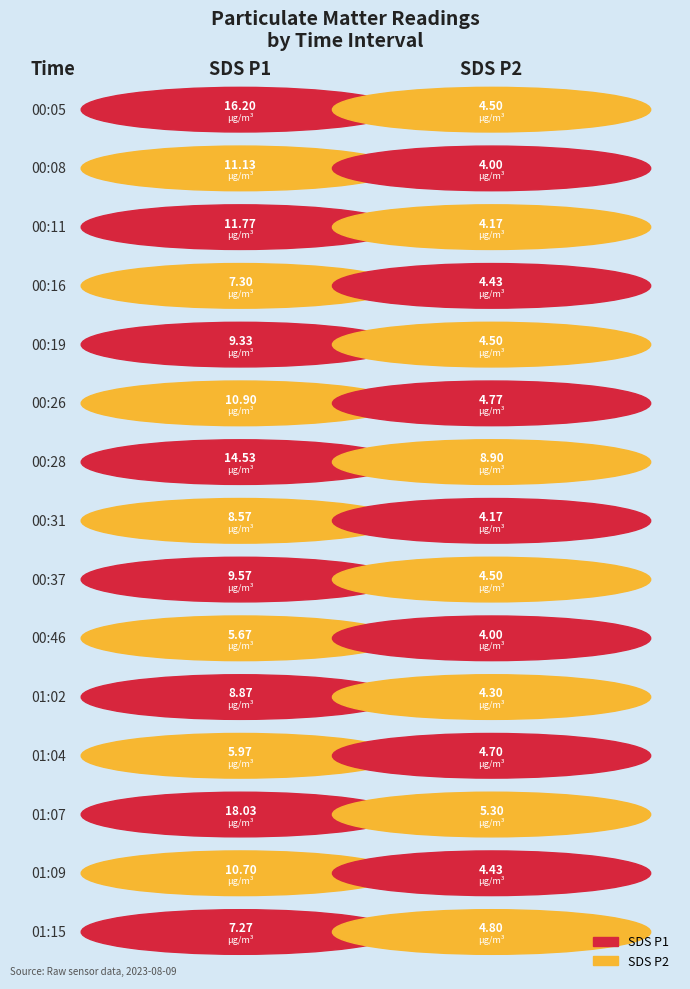

How many bars are there in each group?

2